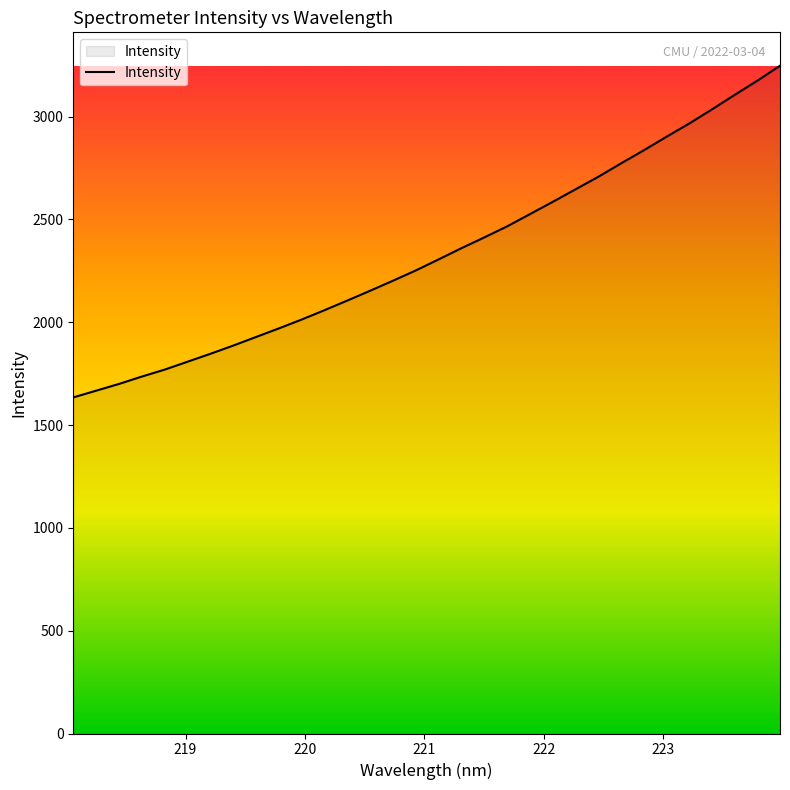

What is the minimum value shown in the chart?

1634.4